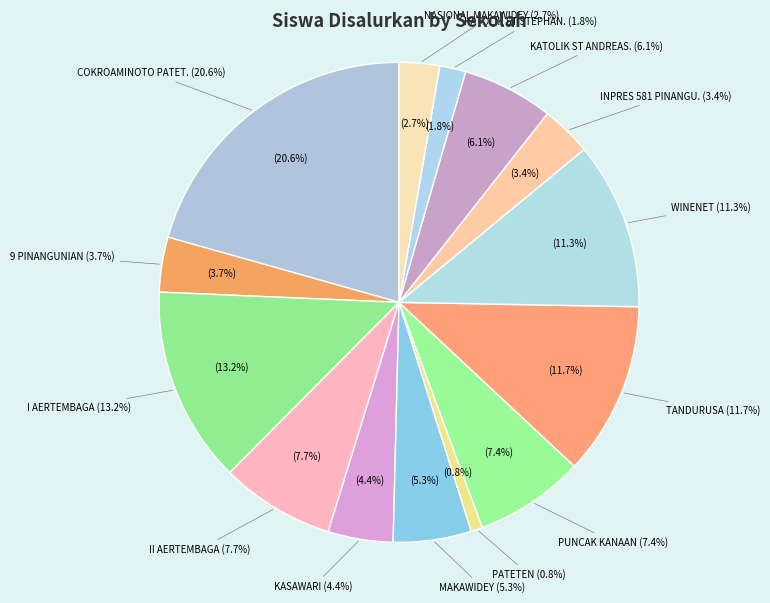

The SD GMIM KASAWARI slice represents 4% of the pie. True or false?

True